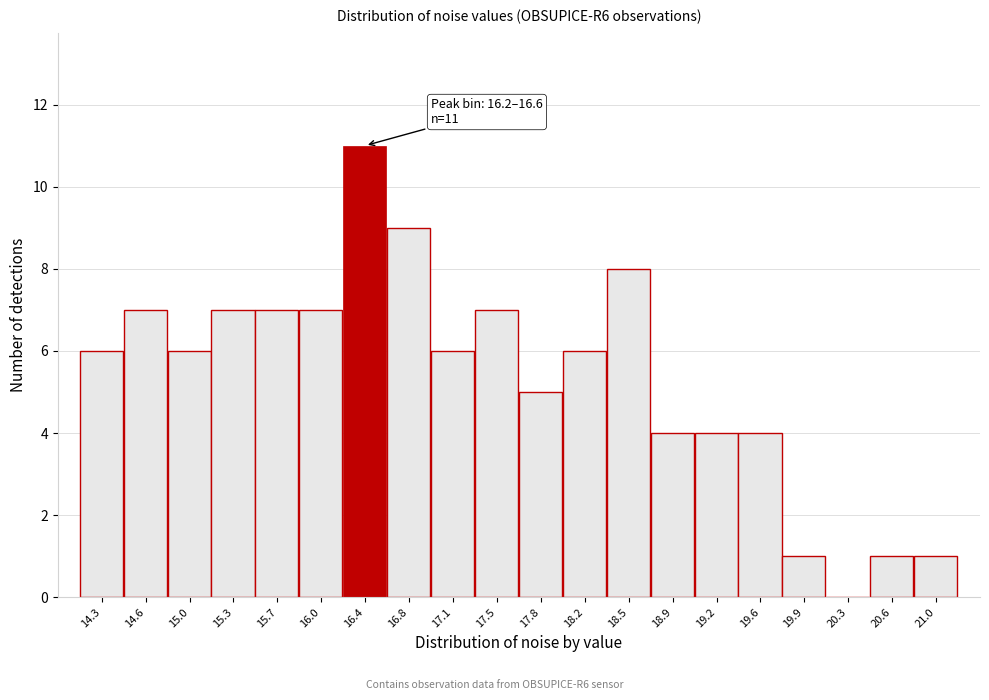

Over which range of the x-axis is the bar tallest?

16.20 to 16.60